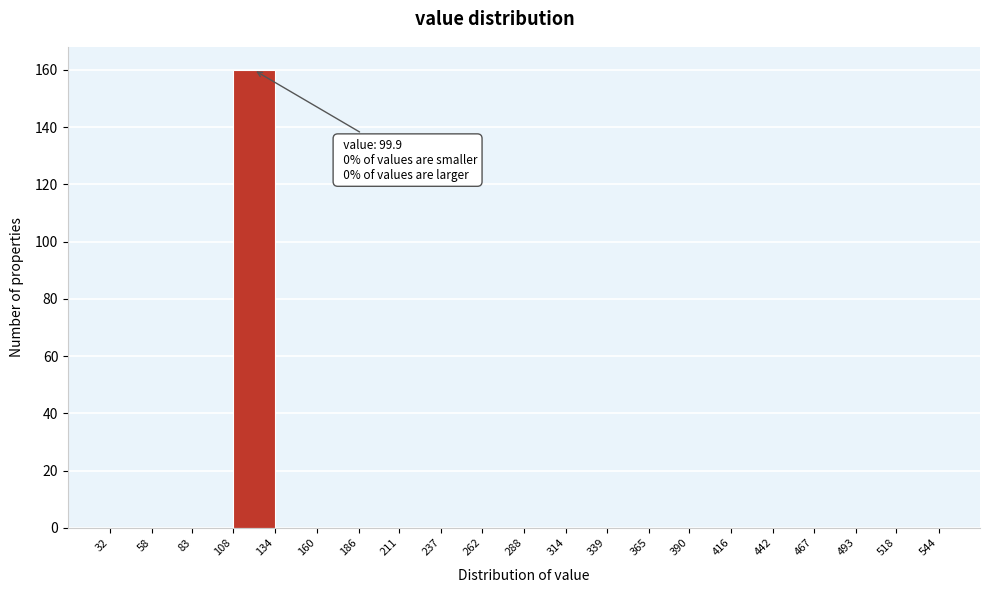

Which range on the x-axis has the tallest bar?

108 to 134